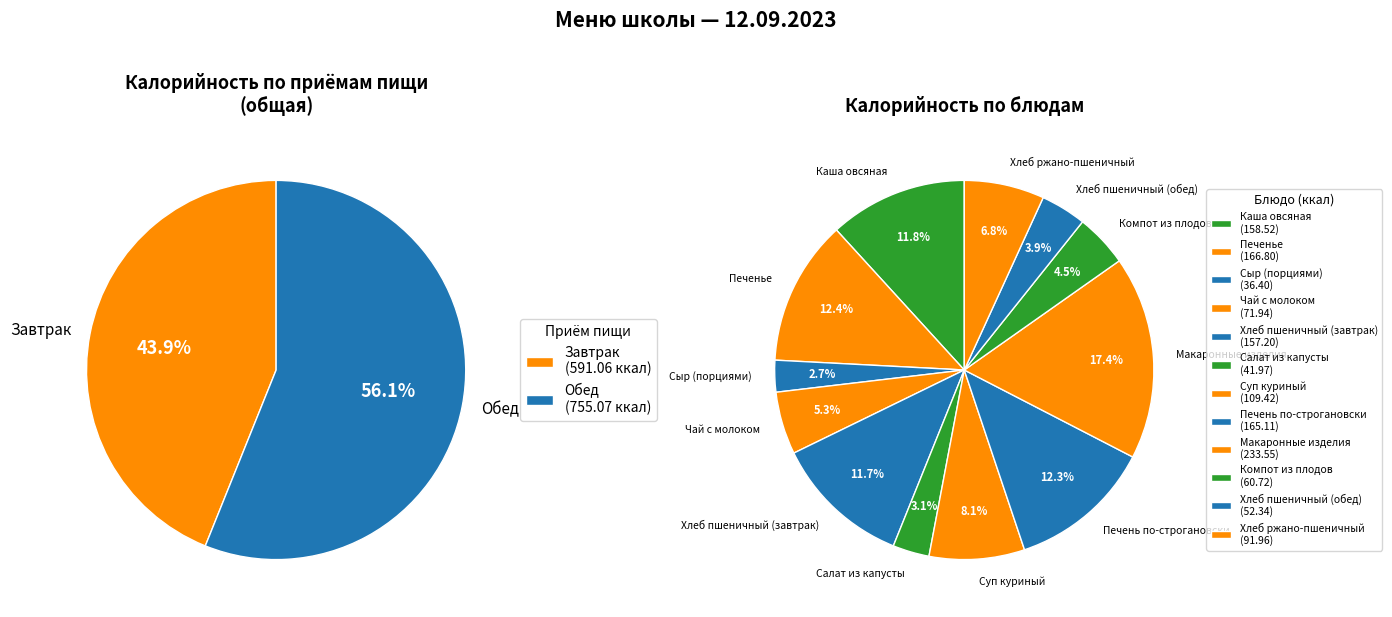

Does Чай с молоком represent more than half of the total?

No